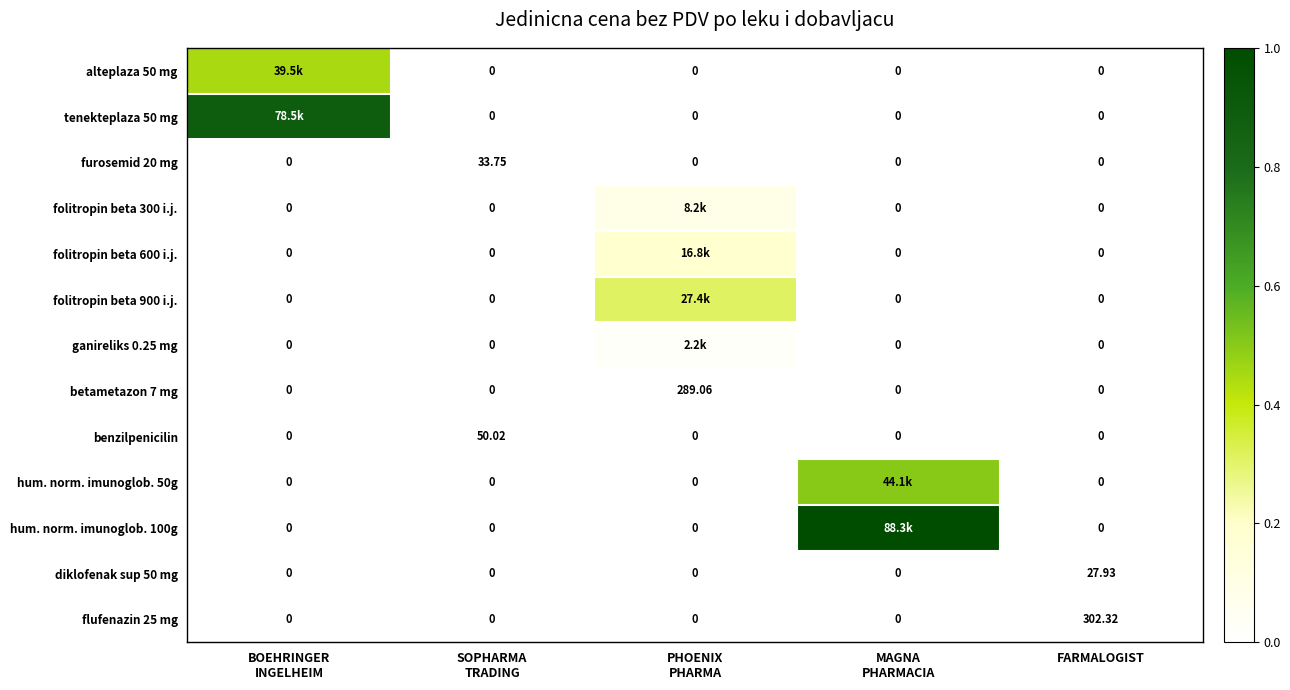

List the series in order of their peak value, highest first.

hum. norm. imunoglob. 100g, tenekteplaza 50 mg, hum. norm. imunoglob. 50g, alteplaza 50 mg, folitropin beta 900 i.j., folitropin beta 600 i.j., folitropin beta 300 i.j., ganireliks 0.25 mg, flufenazin 25 mg, betametazon 7 mg, benzilpenicilin, furosemid 20 mg, diklofenak sup 50 mg